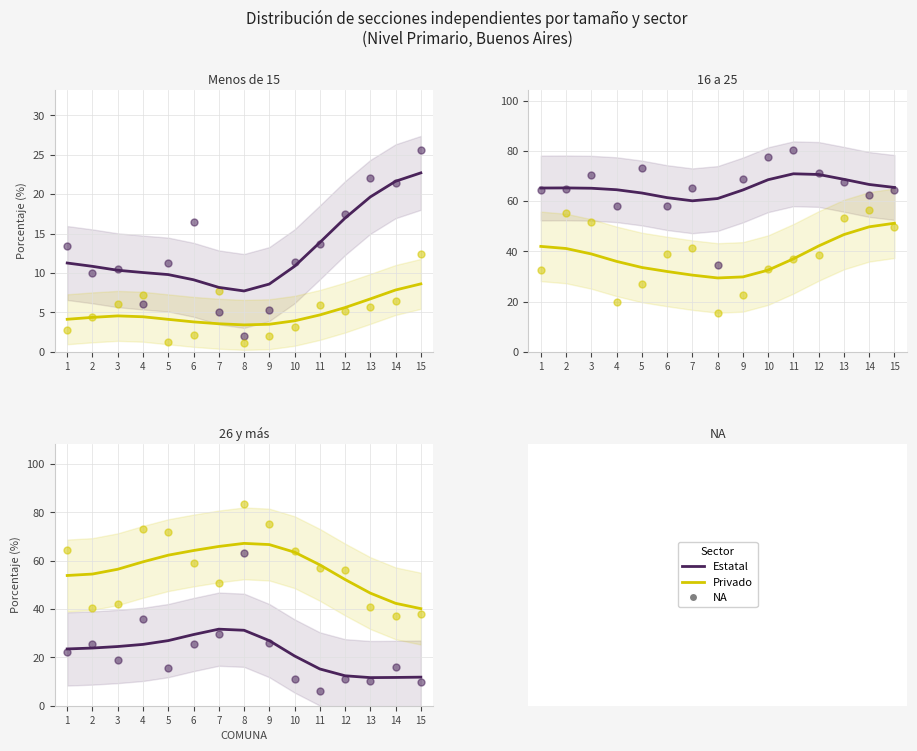

Which series reaches the maximum Y coordinate?

Privado